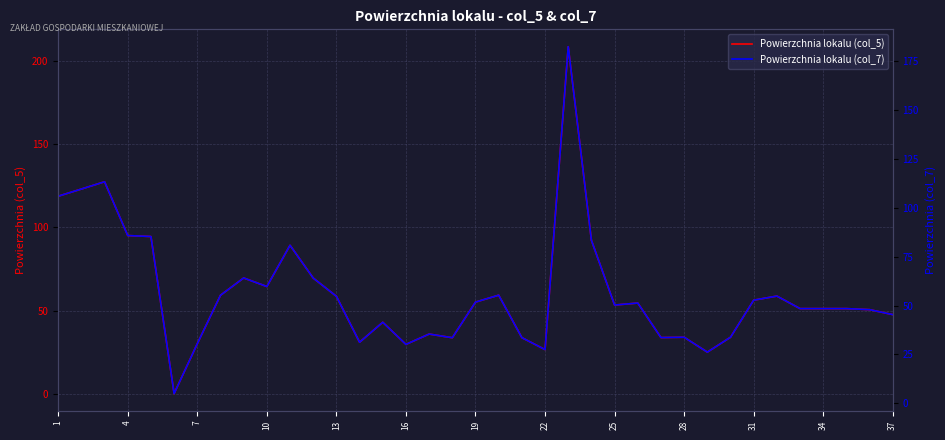

Reading left to right, extract all data points from this chart.

Powierzchnia lokalu (col_5): 118.8	123.1	127.5	95.1	94.5	0.0	30.0	59.2	69.6	64.4	89.3	69.5	58.5	30.9	42.9	29.6	35.8	33.6	55.1	59.2	33.7	26.5	208.8	92.3	53.3	54.5	33.7	33.9	24.9	33.9	56.2	58.7	51.1	51.1	51.1	50.5	47.5
Powierzchnia lokalu (col_7): 106.0	109.6	113.4	85.9	85.4	5.0	30.5	55.3	64.1	59.8	80.9	64.1	54.8	31.3	41.5	30.2	35.4	33.6	51.8	55.3	33.6	27.5	182.5	83.4	50.3	51.3	33.6	33.8	26.2	33.8	52.8	54.9	48.5	48.5	48.5	47.9	45.4